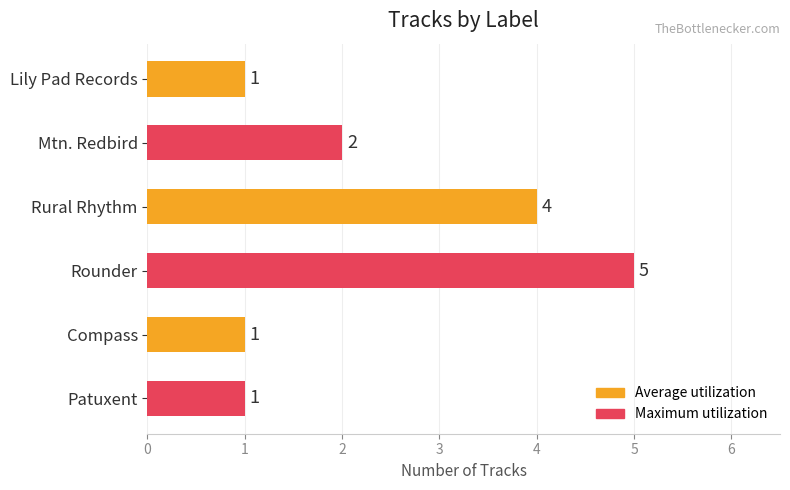

Approximately how many times larger is the value at Compass compared to Lily Pad Records?

1.0